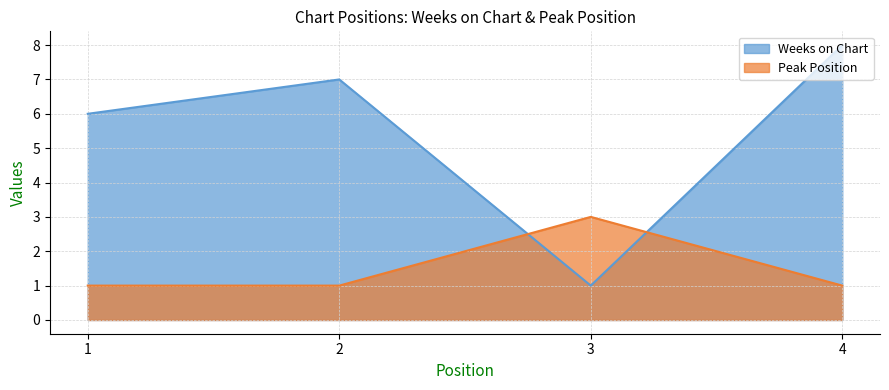

How many lines are shown in the chart?

2